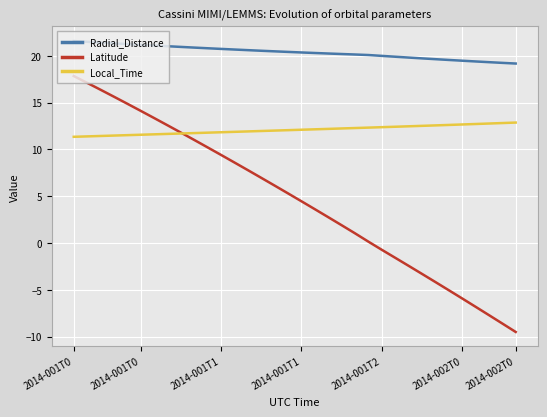

What is the difference between the maximum and minimum values in the Local_Time series?

1.5